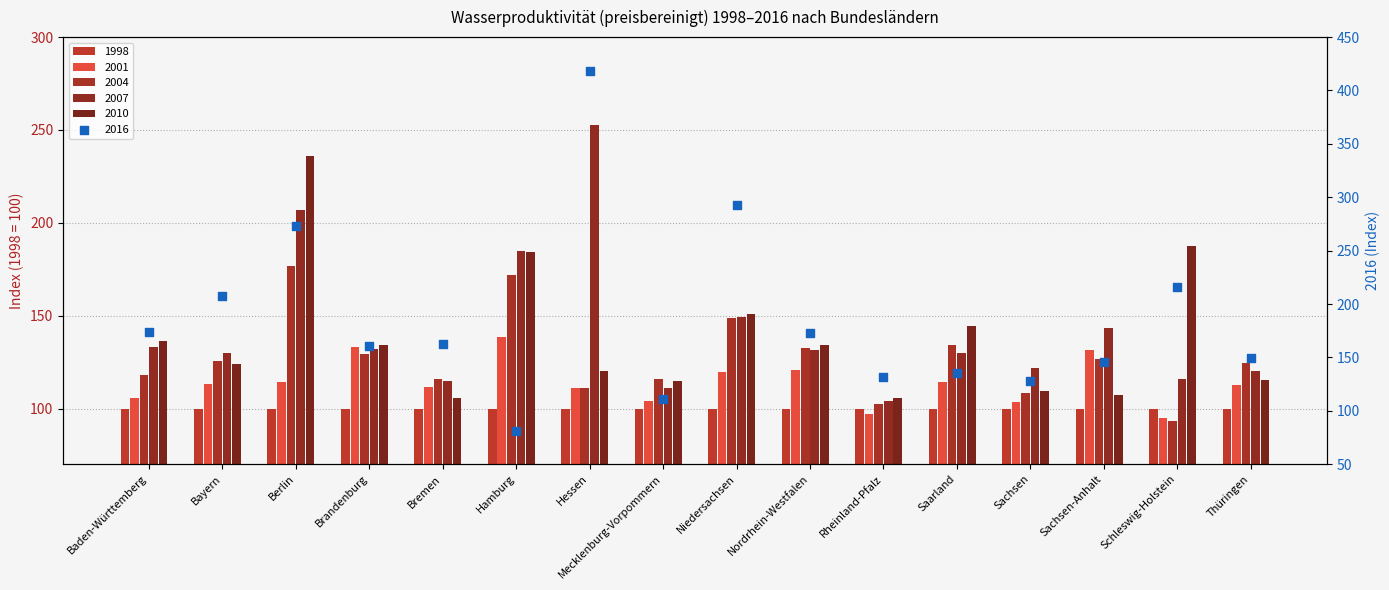

Which series has the largest total across all categories?

2016